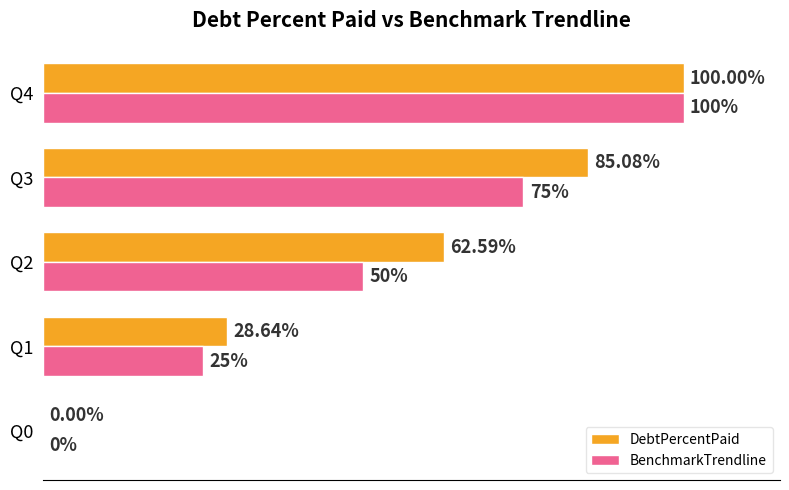

Which series has the largest total across all categories?

DebtPercentPaid